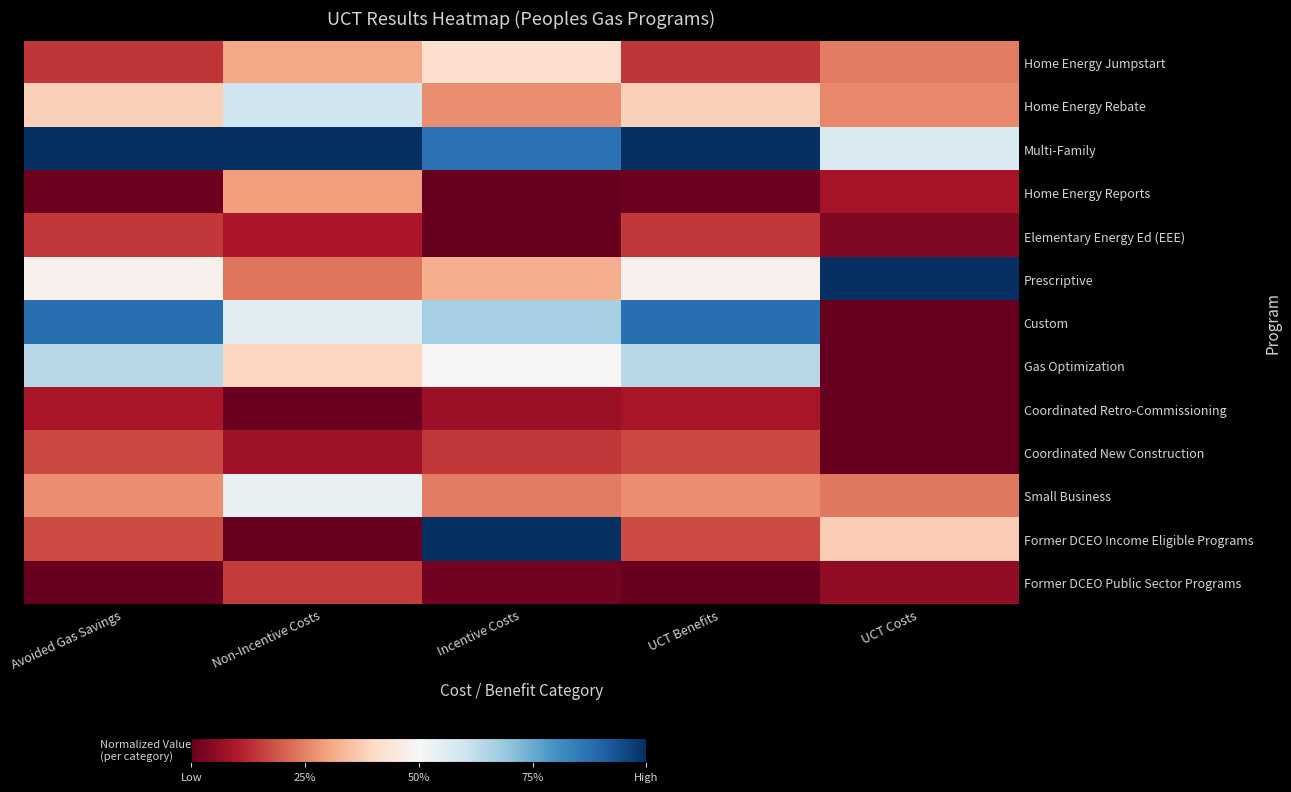

Between Avoided Gas Savings and UCT Costs, which is larger?

UCT Costs